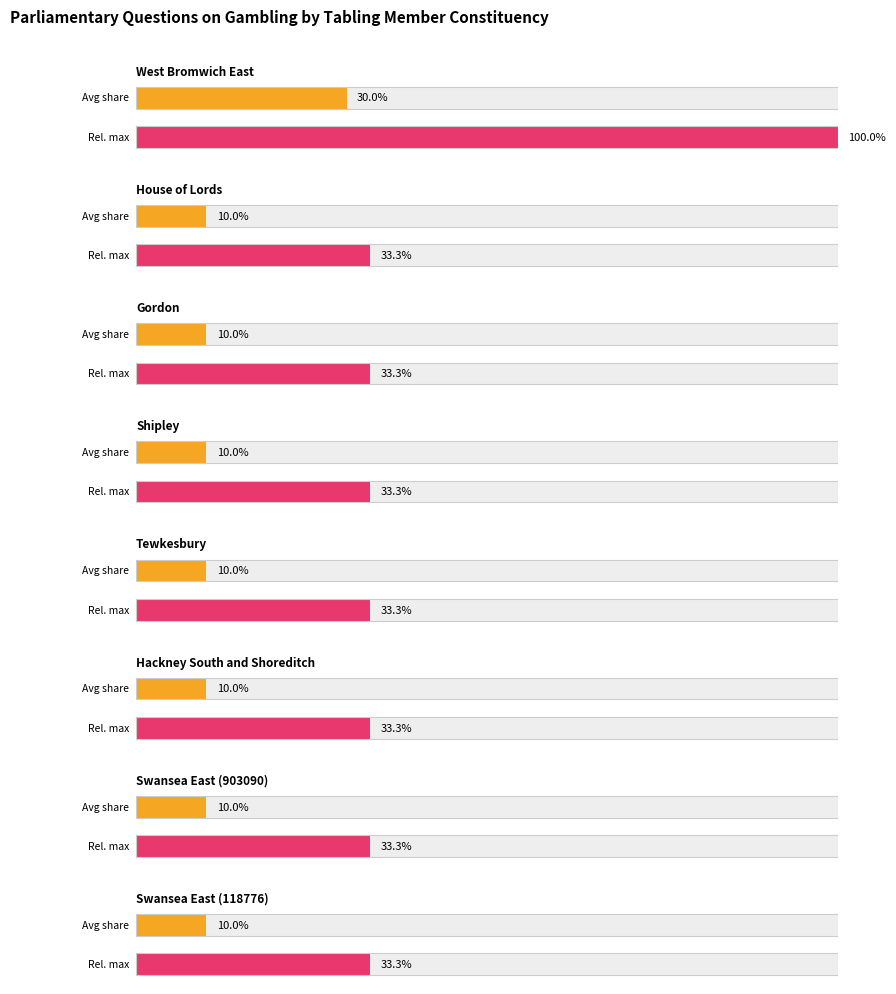

Count the number of categories in the chart.

8